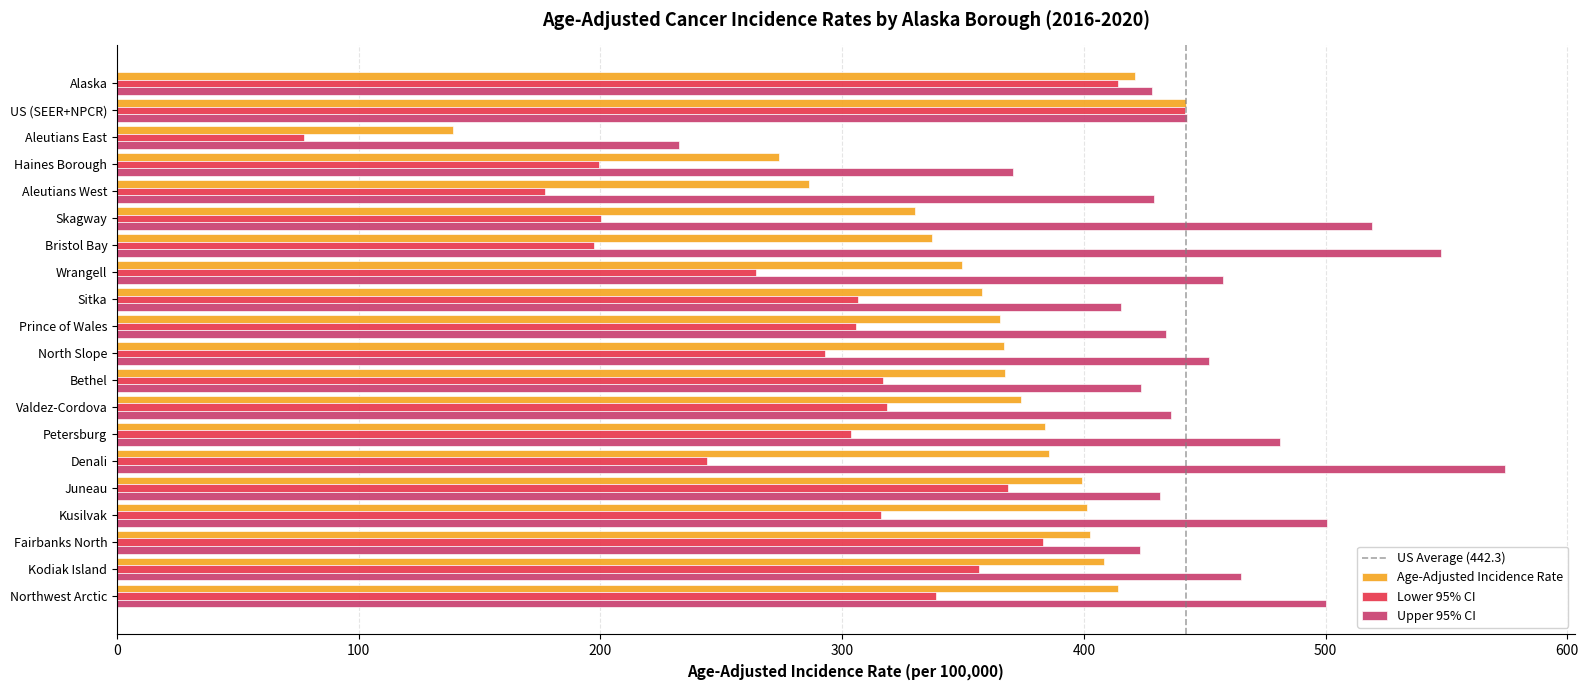

What is the spread (max minus min) of values at Skagway?

319.1